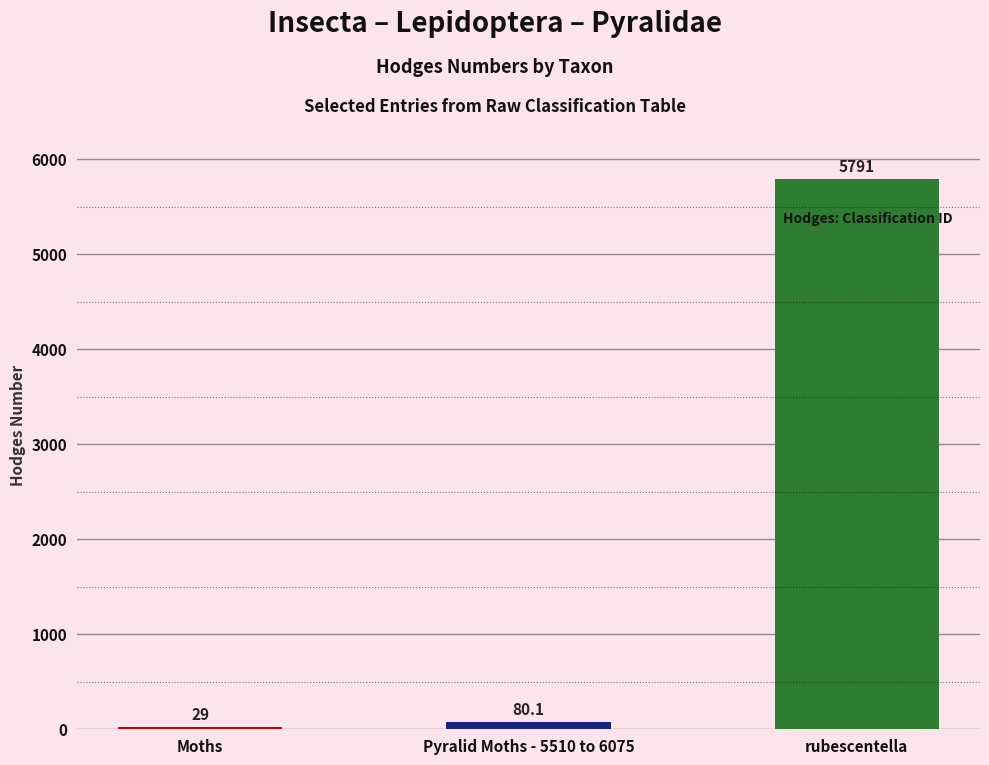

What is the label of the 2nd bar from the right?

Pyralid Moths - 5510 to 6075